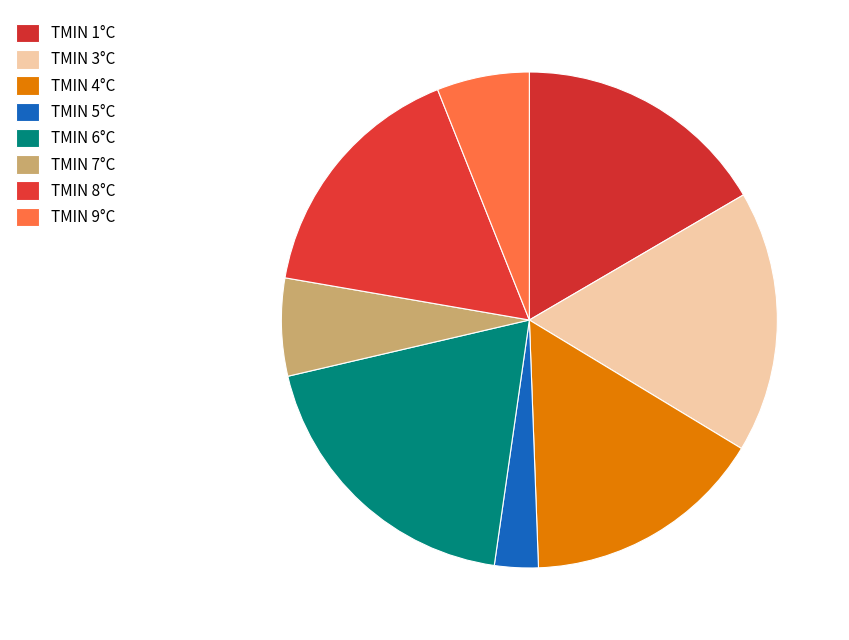

How many segments does this pie chart have?

8